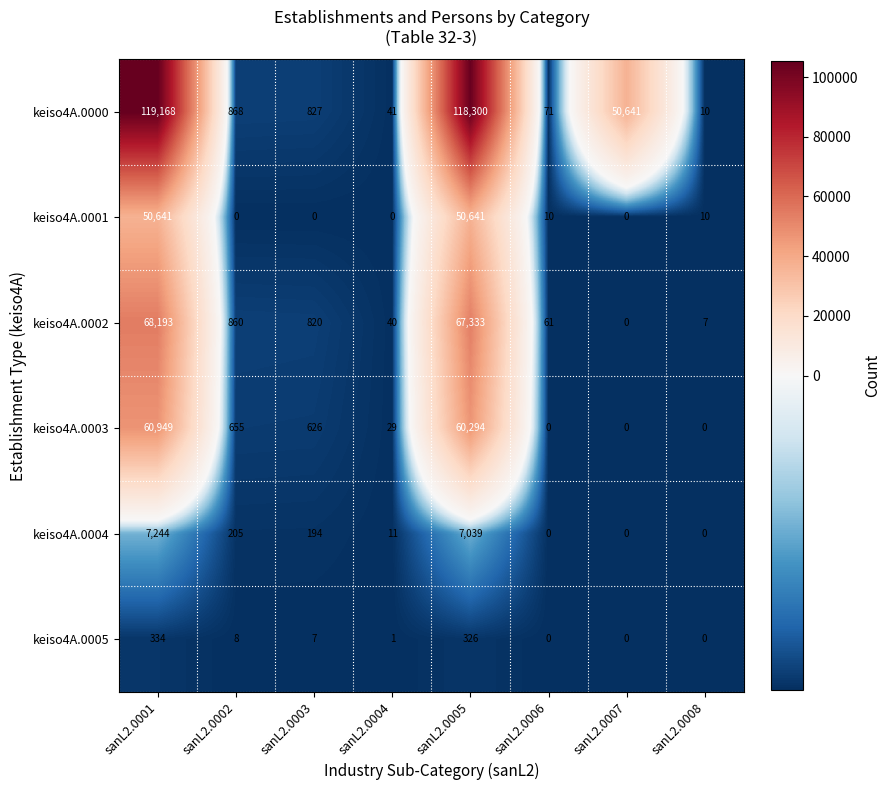

Rank the series by their maximum value, from lowest to highest.

keiso4A.0005, keiso4A.0004, keiso4A.0001, keiso4A.0003, keiso4A.0002, keiso4A.0000